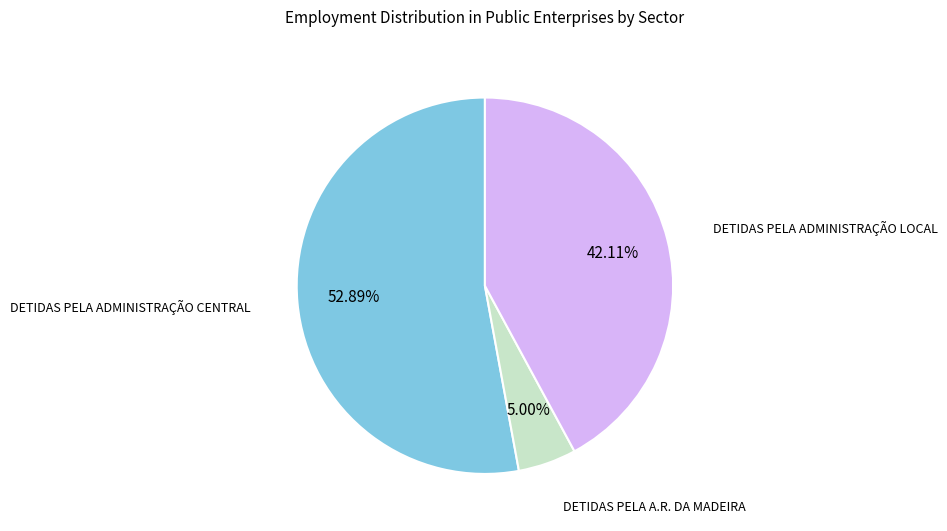

Does any single category account for the majority?

Yes